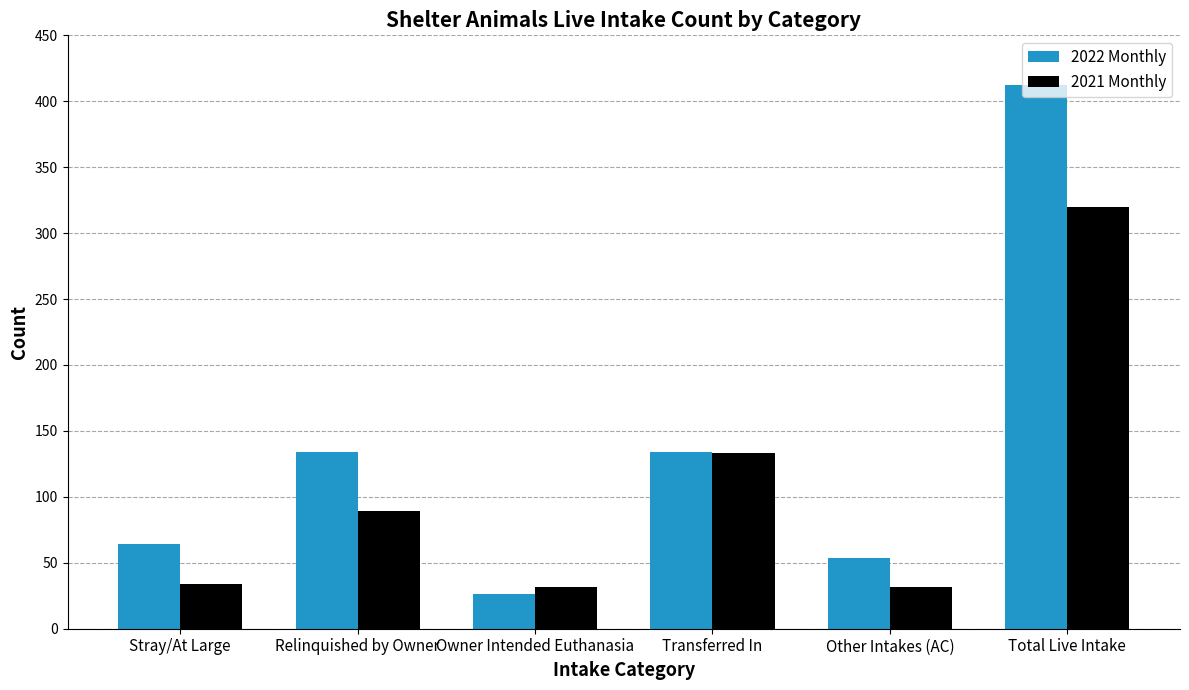

What is the maximum value shown in the chart?

412